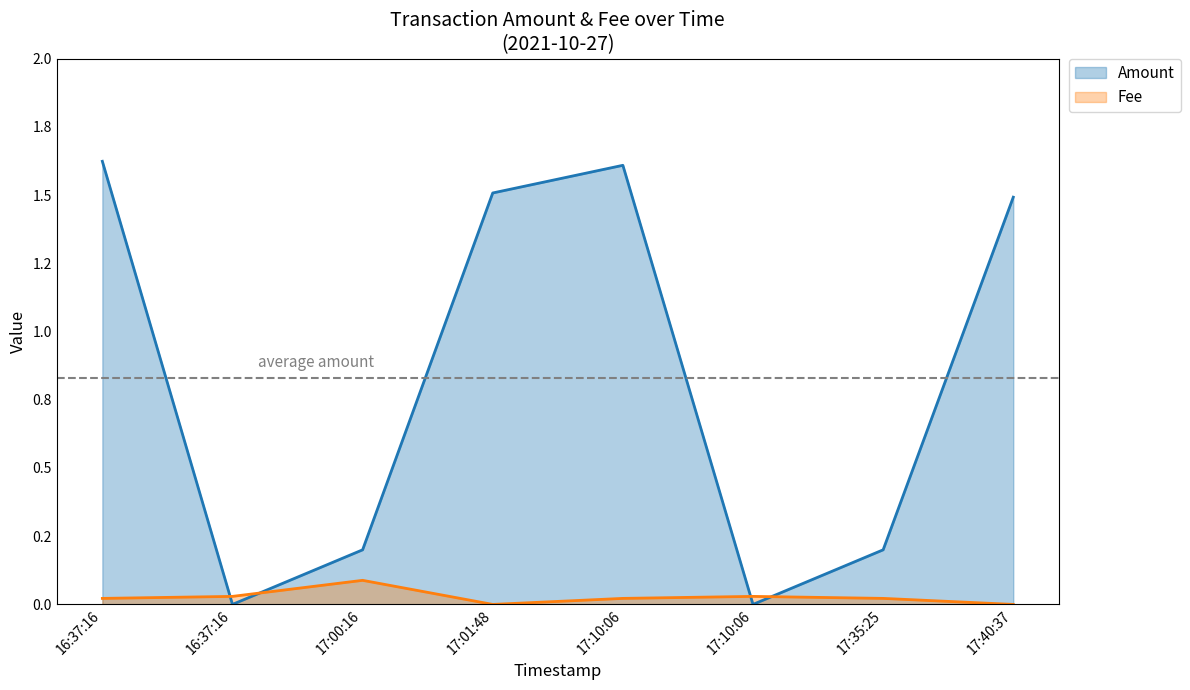

Rank the series by their maximum value, from lowest to highest.

Fee, Amount